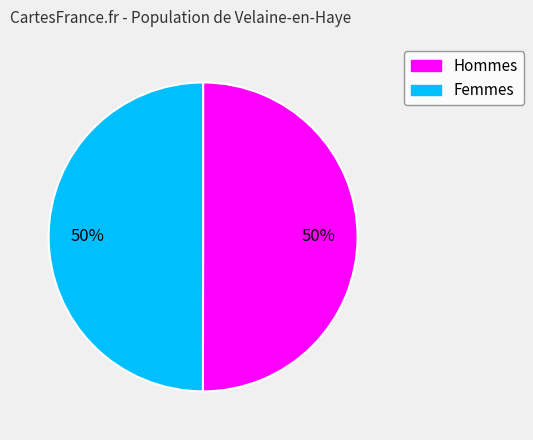

How many segments does this pie chart have?

2